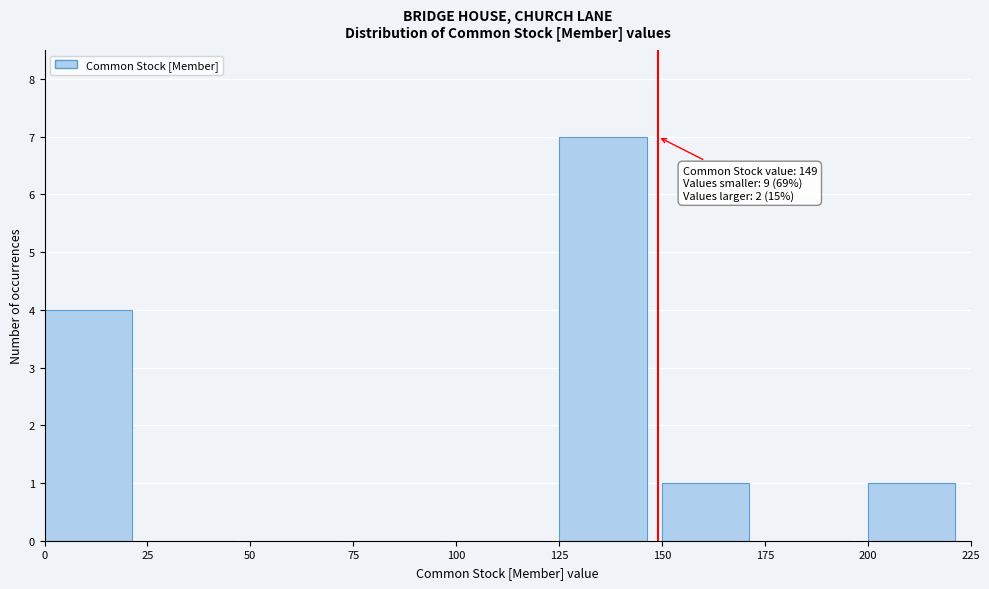

Which range on the x-axis has the tallest bar?

125 to 150